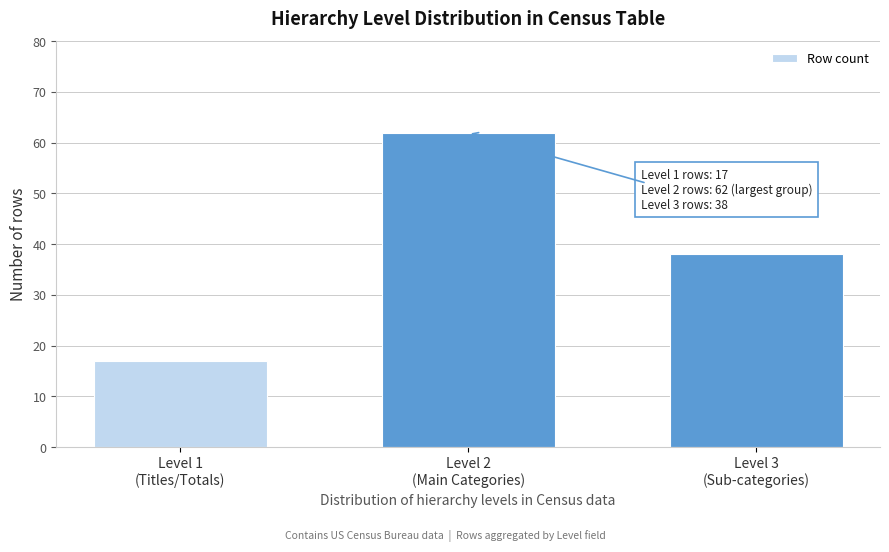

Reading right to left, list all the values displayed in this chart.

38	62	17